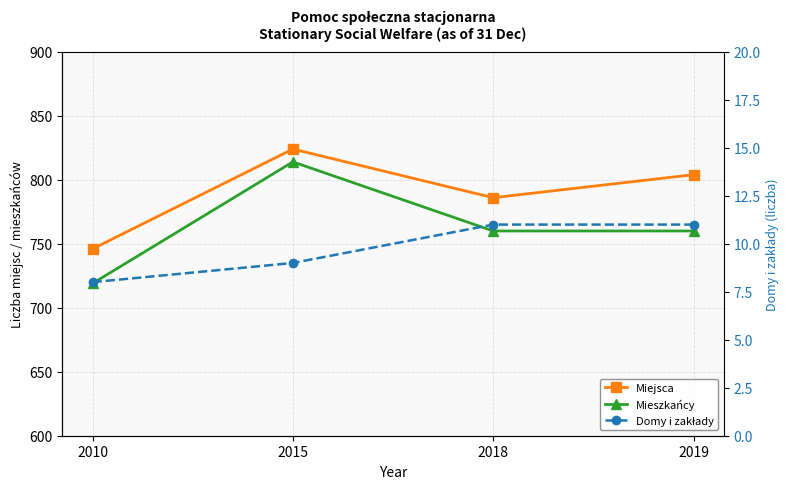

What is the value of the Domy i zakłady point at the 2nd from the left?

9